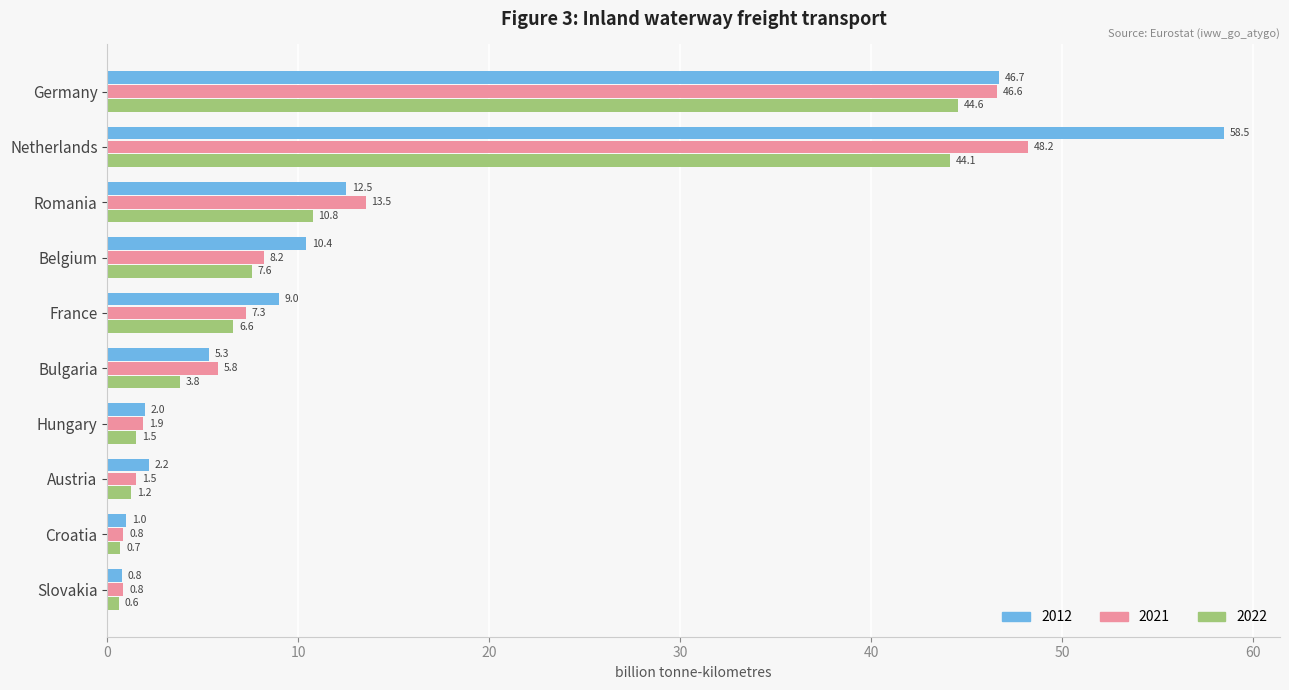

Rank the series by their maximum value, from lowest to highest.

2022, 2021, 2012